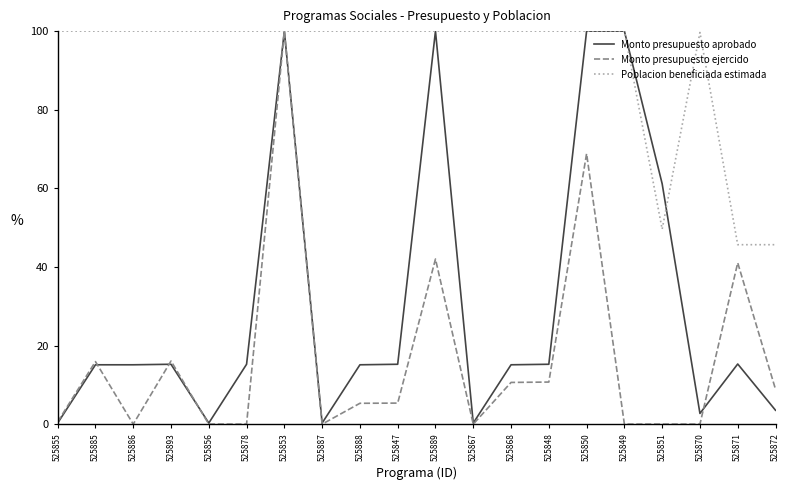

True or false: Monto presupuesto aprobado has more than 1 points higher than both neighbors.

True